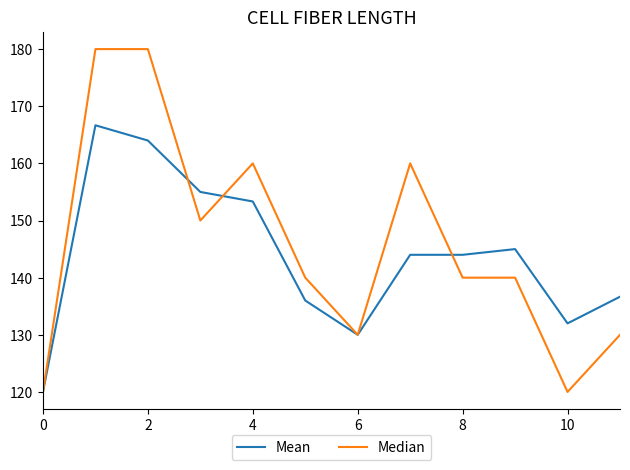

What are all the series names shown in the legend?

Mean, Median